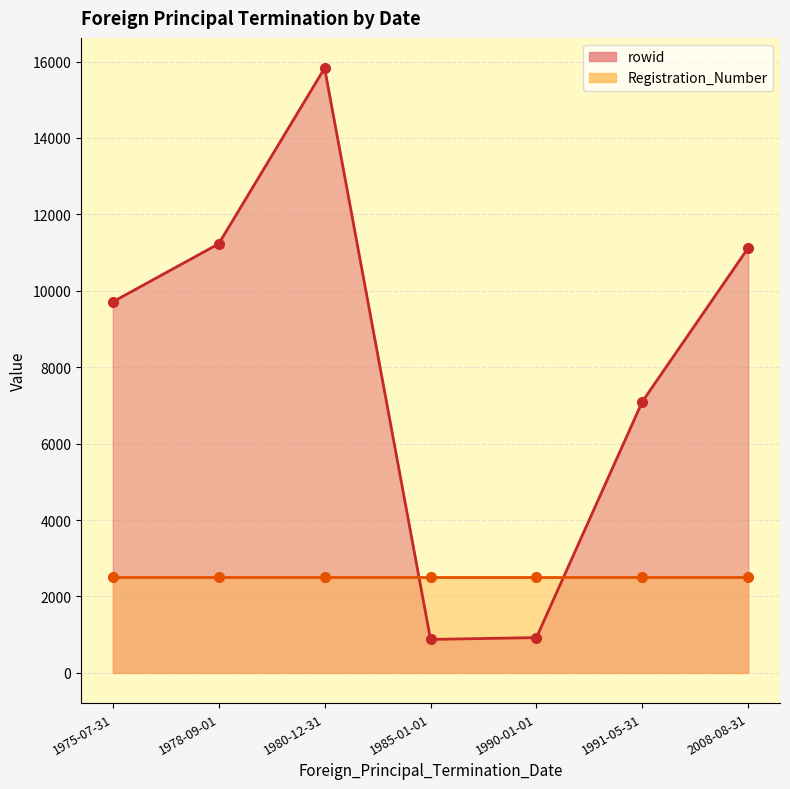

What is the label of the 7th point from the right?

1991-05-31